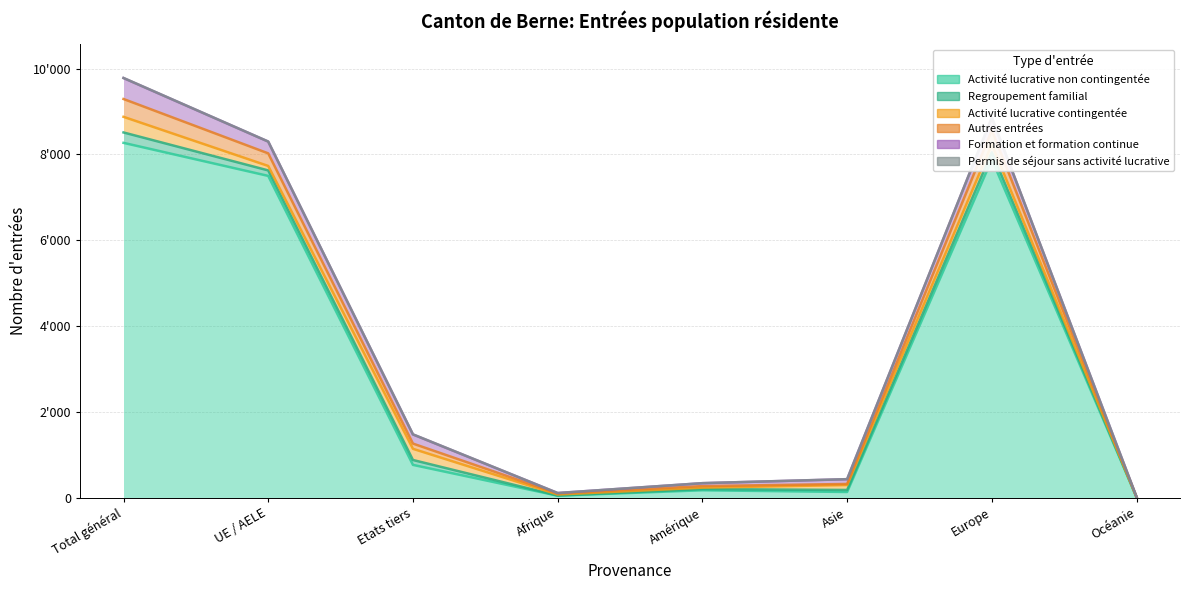

How many distinct data groups are displayed?

6